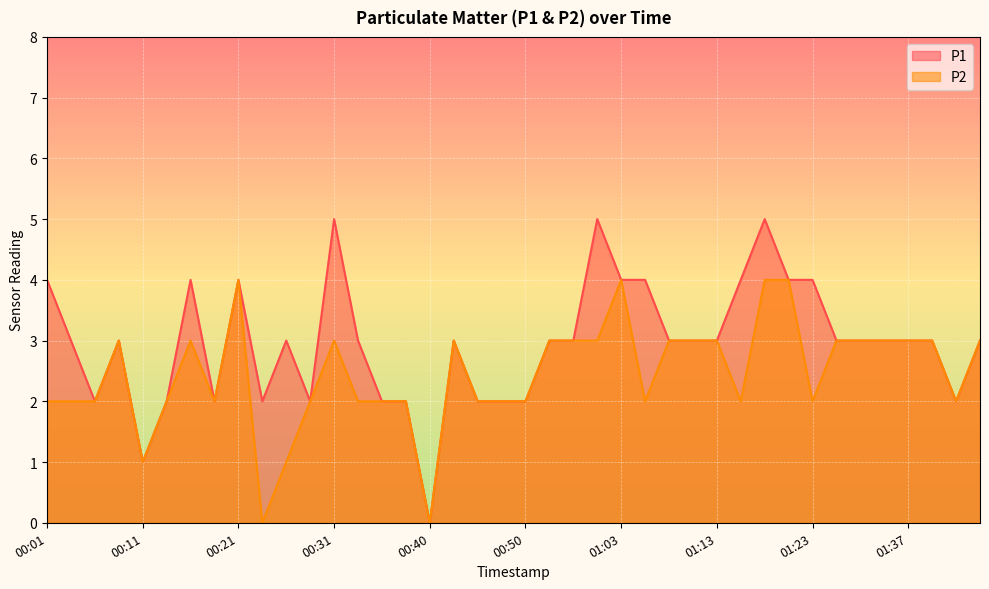

Is it true that P2 equals 0 at 01:16?

False